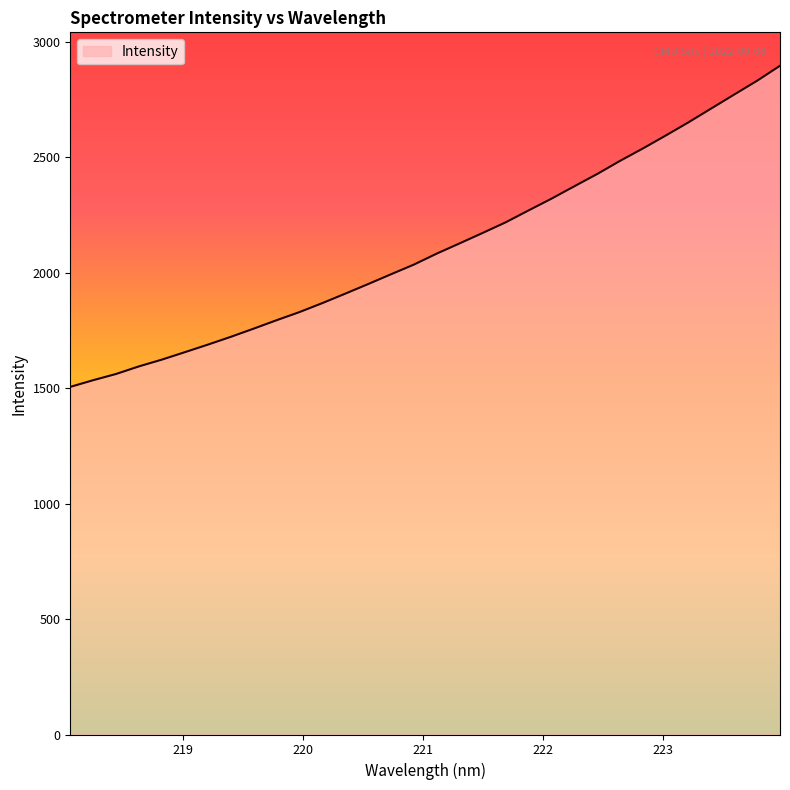

What is the greatest value displayed?

2895.8